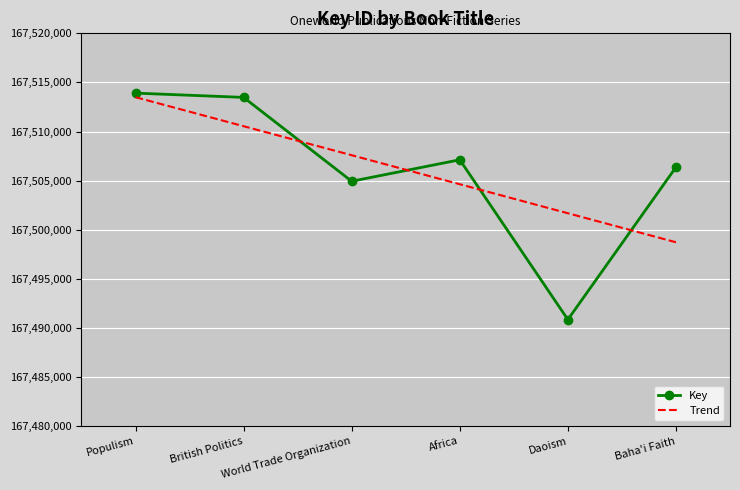

What is the label of the 2nd point from the right?

Daoism